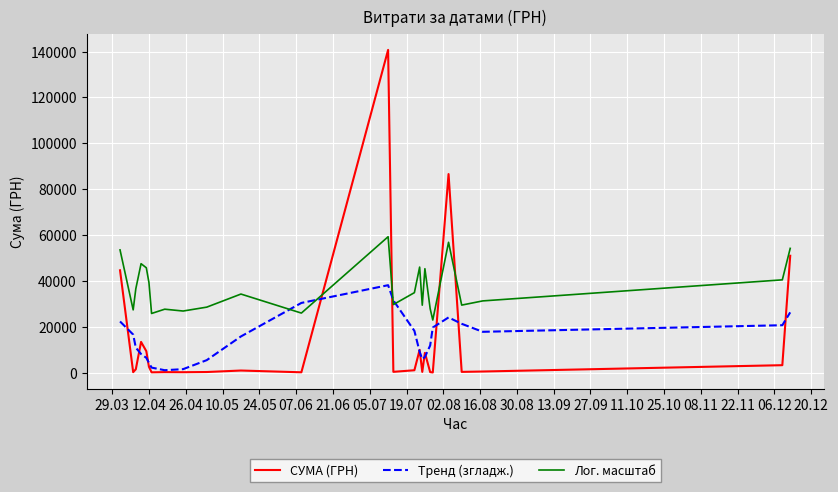

True or false: СУМА (ГРН) and Лог. масштаб intersect in this chart.

True